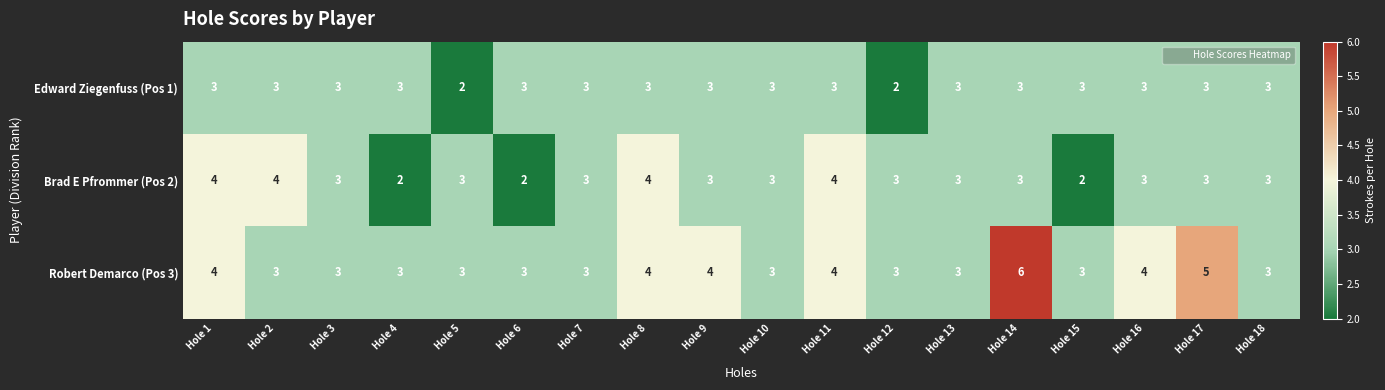

Which series has the widest spread of values?

Robert Demarco (Pos 3)